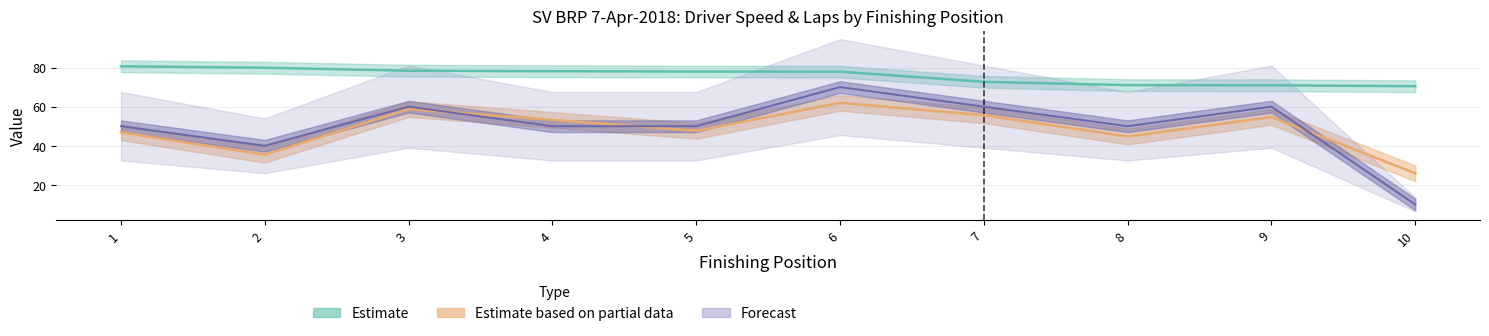

Does the chart display data point markers on the line(s)?

No